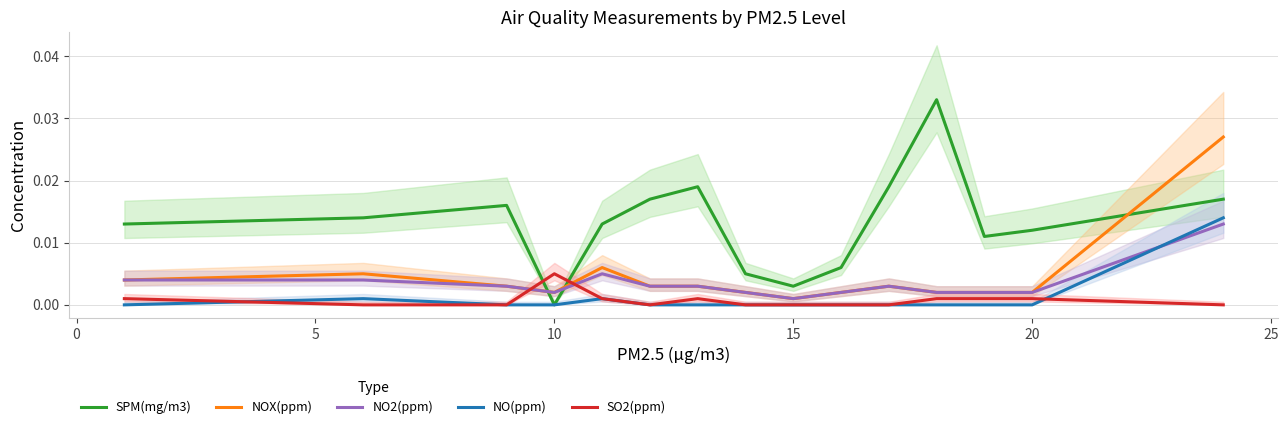

How many times do SO2(ppm) and SPM(mg/m3) cross each other?

2